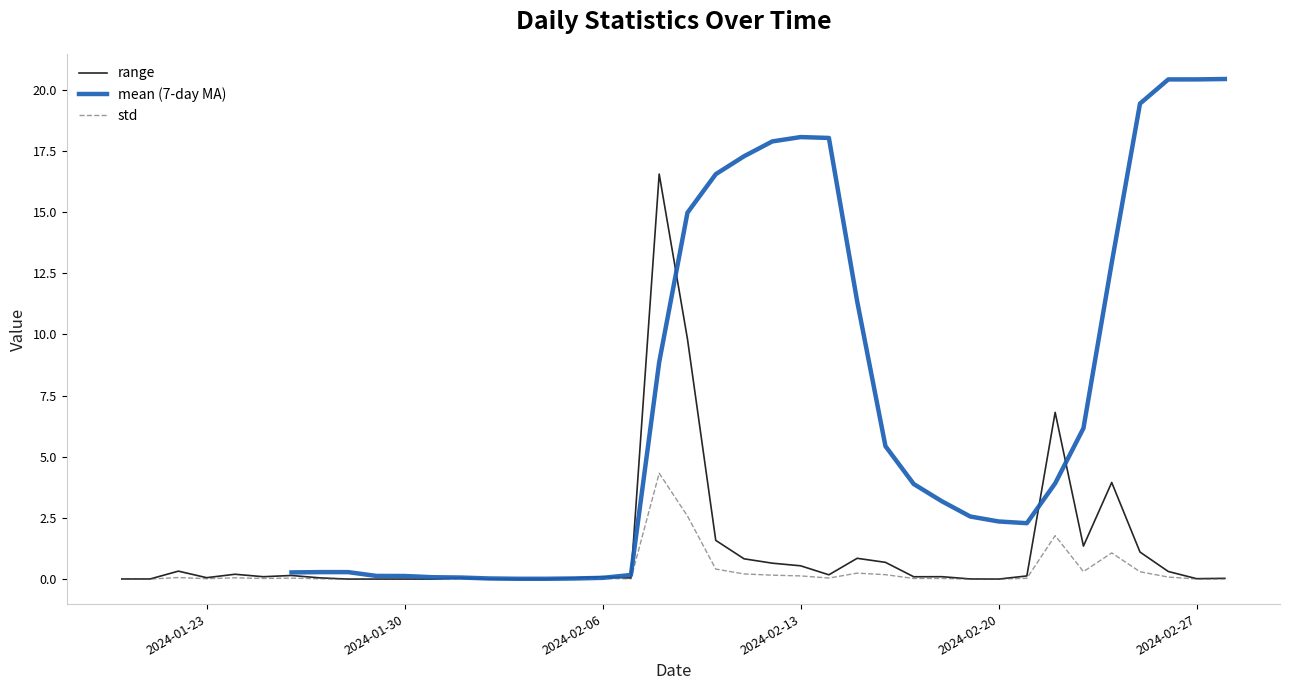

How many data points does each series have?

40